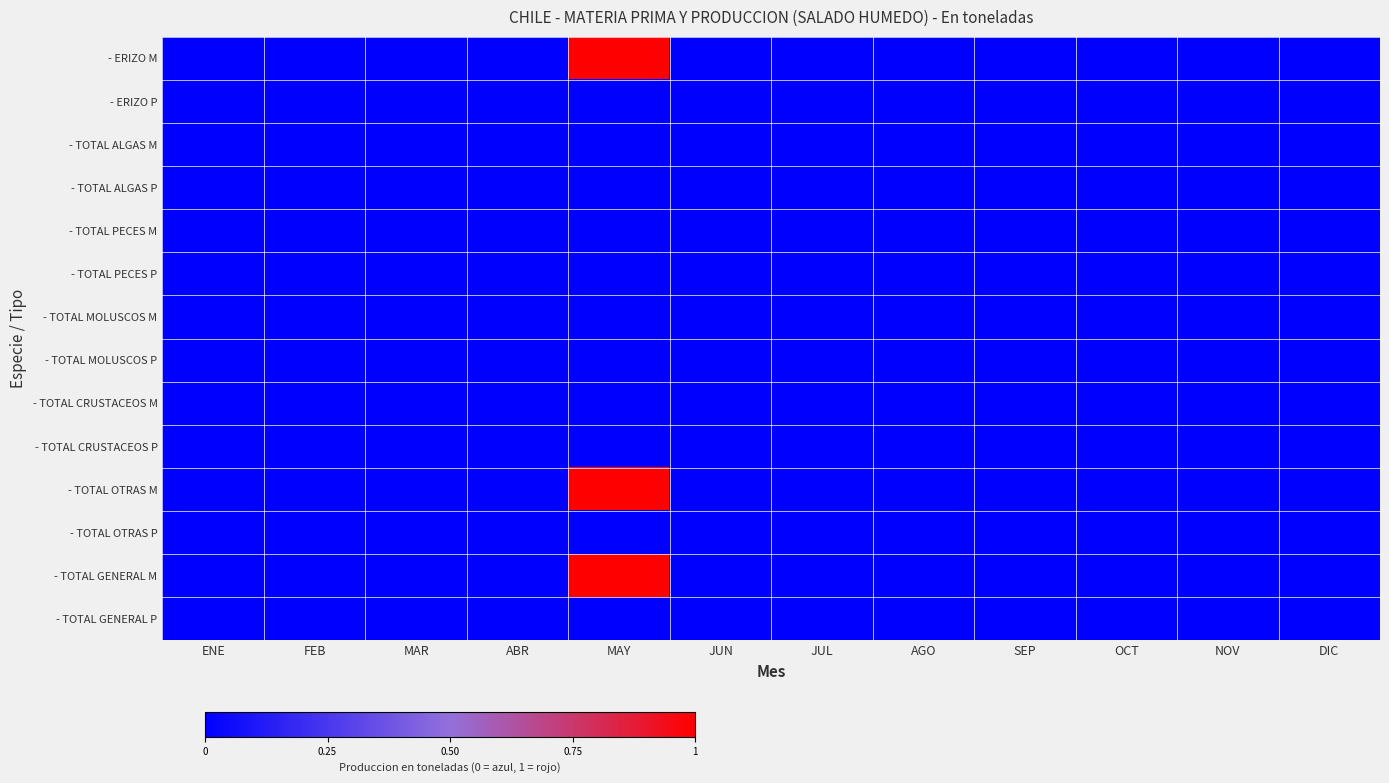

List the series in order of their peak value, highest first.

- ERIZO M, - TOTAL OTRAS M, - TOTAL GENERAL M, - ERIZO P, - TOTAL ALGAS M, - TOTAL ALGAS P, - TOTAL PECES M, - TOTAL PECES P, - TOTAL MOLUSCOS M, - TOTAL MOLUSCOS P, - TOTAL CRUSTACEOS M, - TOTAL CRUSTACEOS P, - TOTAL OTRAS P, - TOTAL GENERAL P